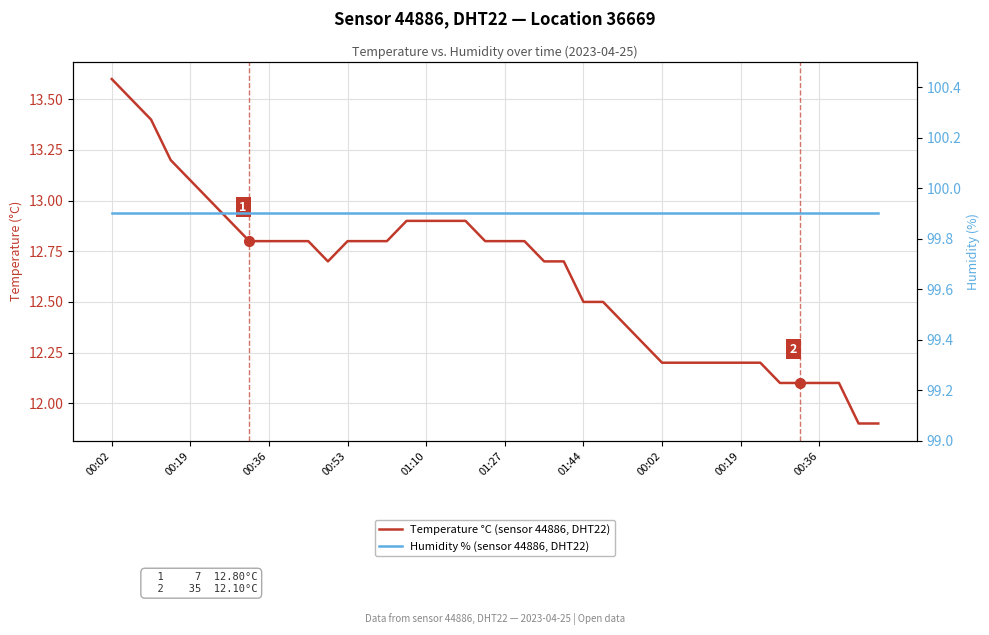

What is the spread (max minus min) of values at 11?

87.2